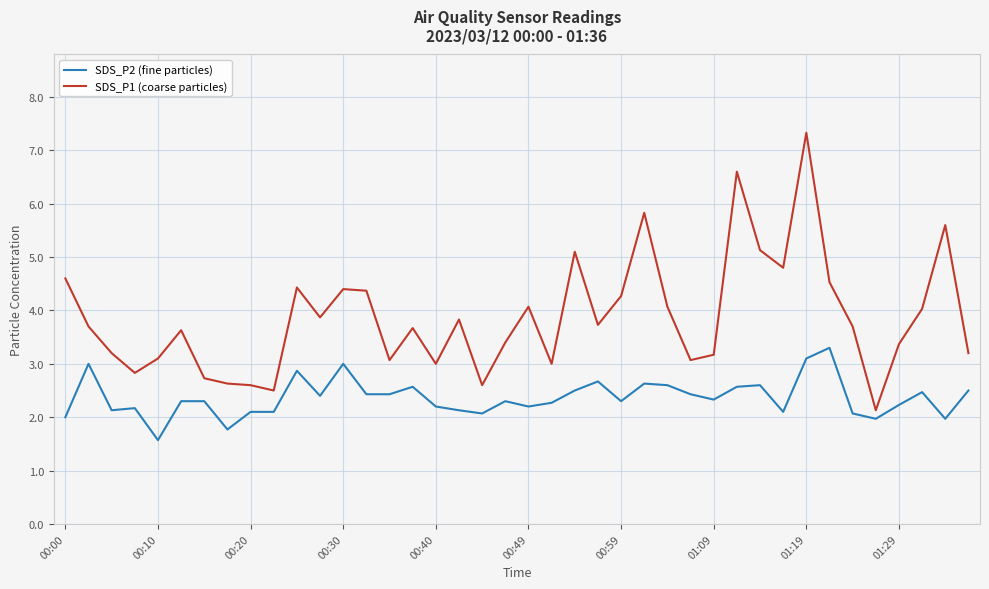

Rank the series by their maximum value, from highest to lowest.

SDS_P1 (coarse particles), SDS_P2 (fine particles)